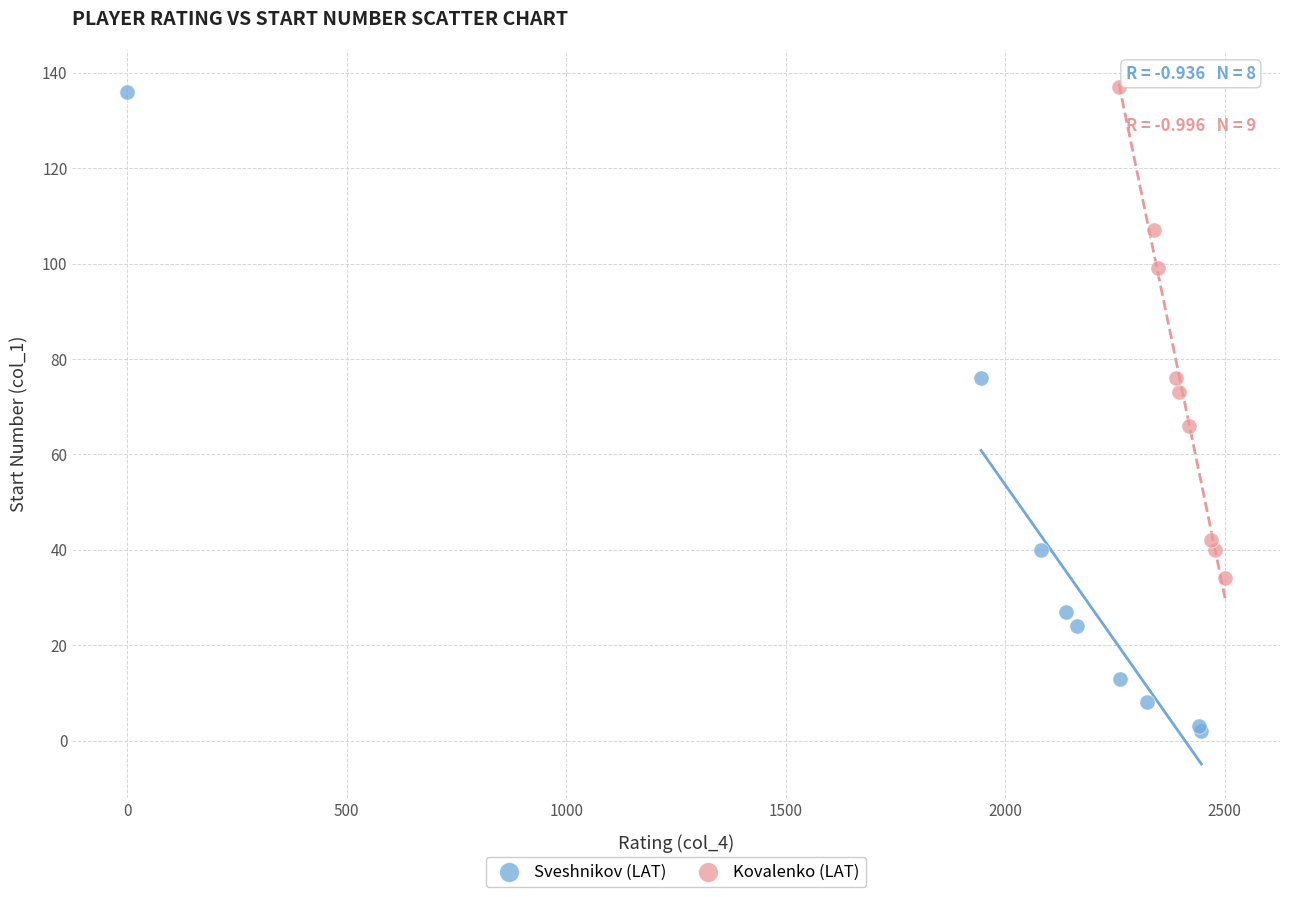

Which series has the largest Y range (max minus min)?

Sveshnikov (LAT)